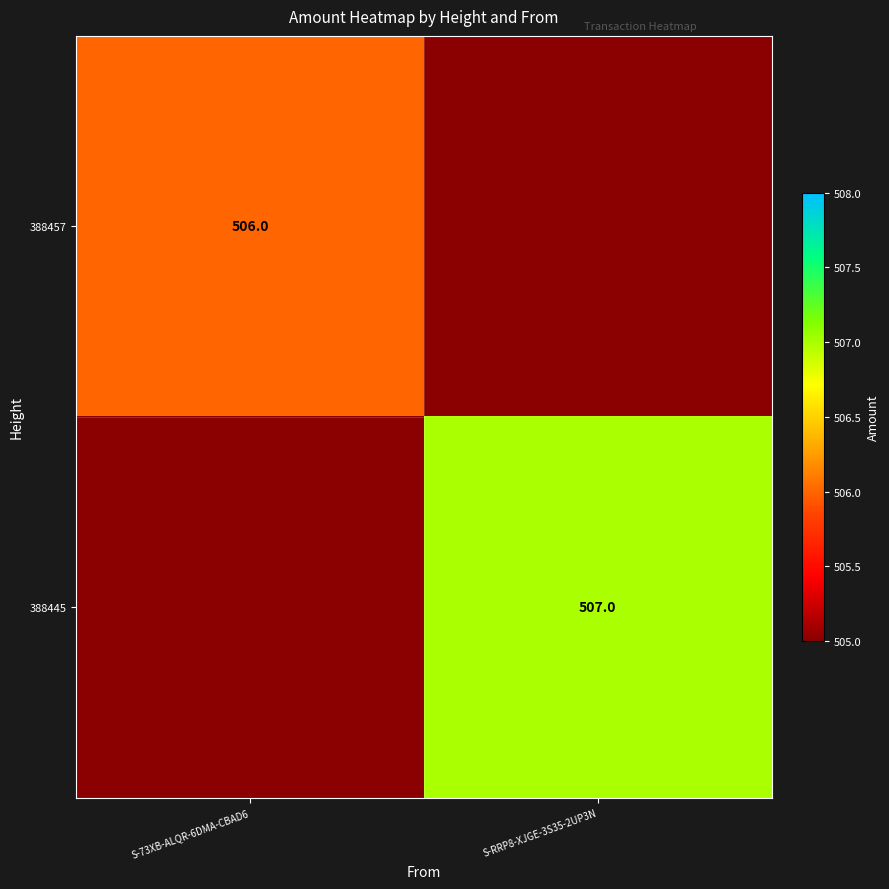

The 388457 series shows 706 at S-73XB-ALQR-6DMA-CBAD6. True or false?

False